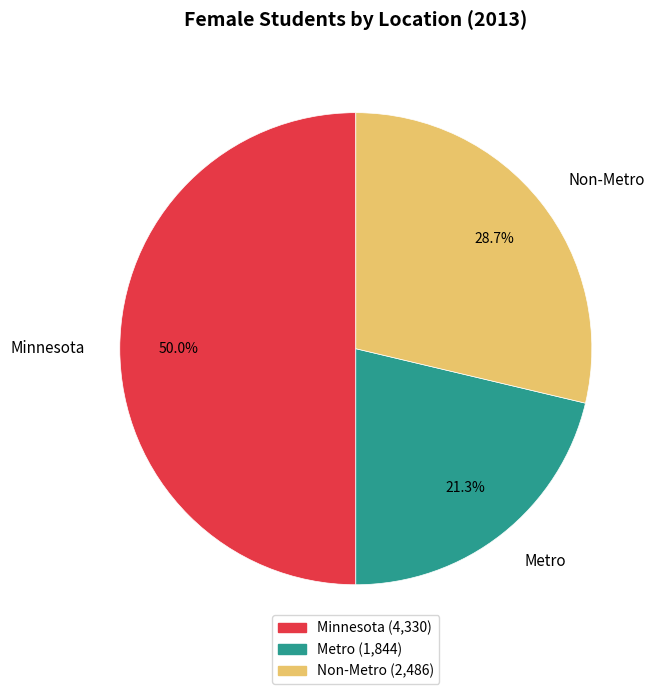

Approximately how many times larger is the value at Minnesota compared to Non-Metro?

1.7